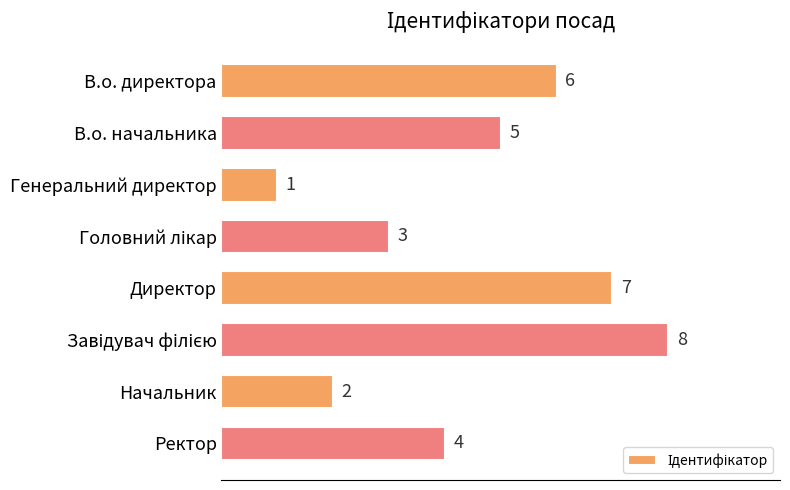

Reading top to bottom, extract all data points from this chart.

6	5	1	3	7	8	2	4